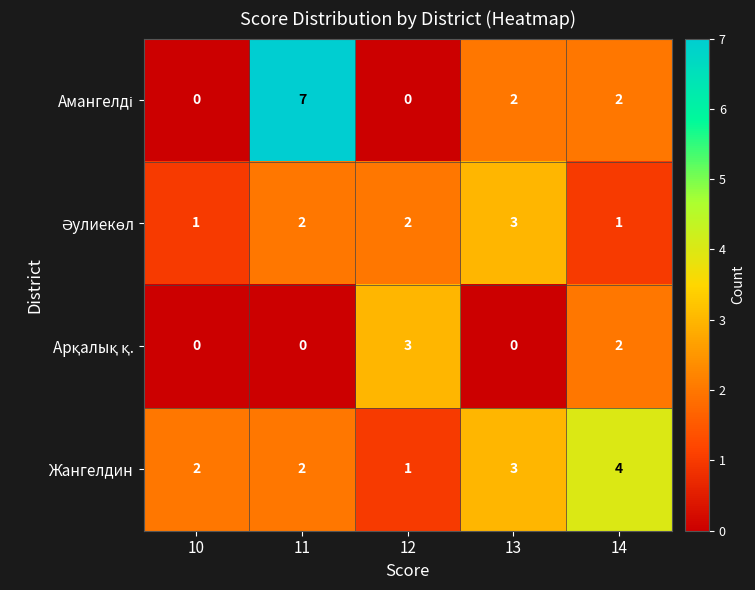

Which series has the largest total across all categories?

Жангелдин